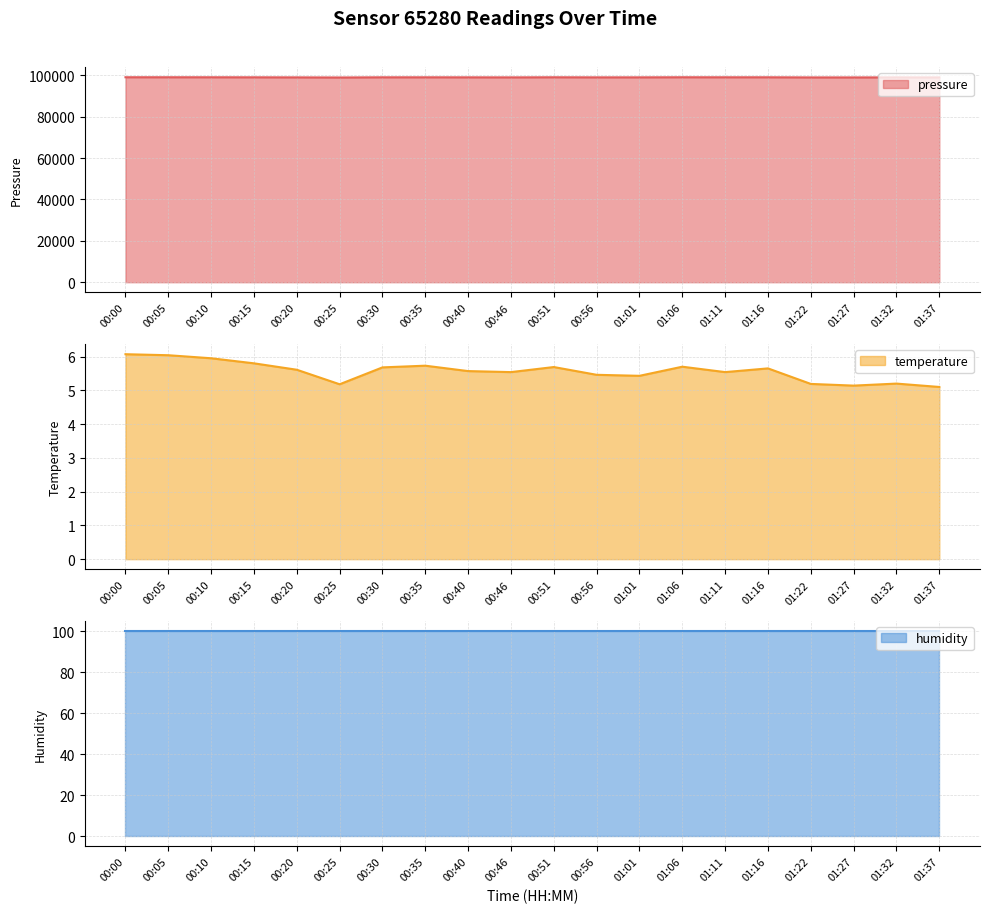

True or false: temperature and pressure cross at least once.

False